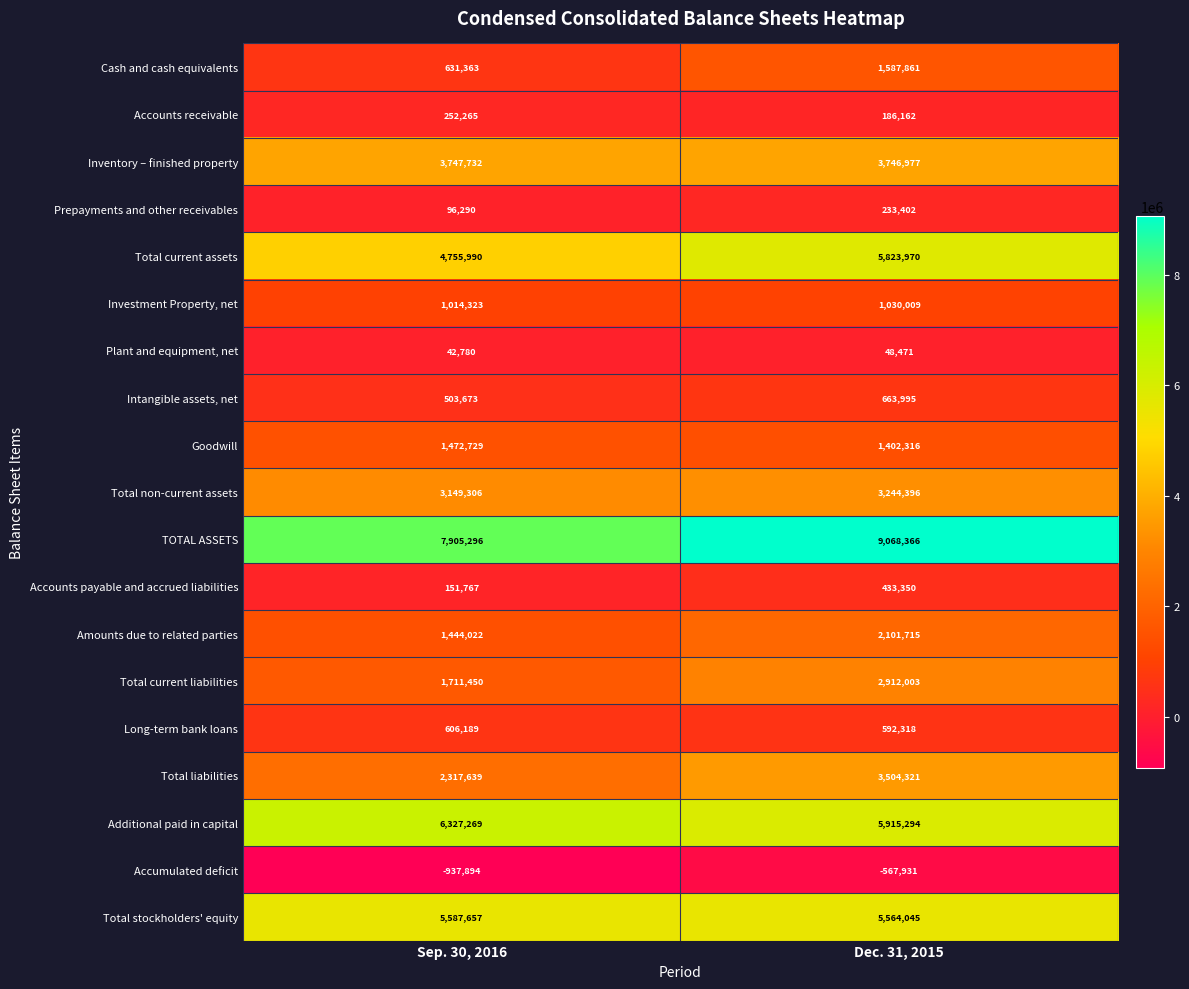

Which label corresponds to the smallest value in the chart?

Sep. 30, 2016